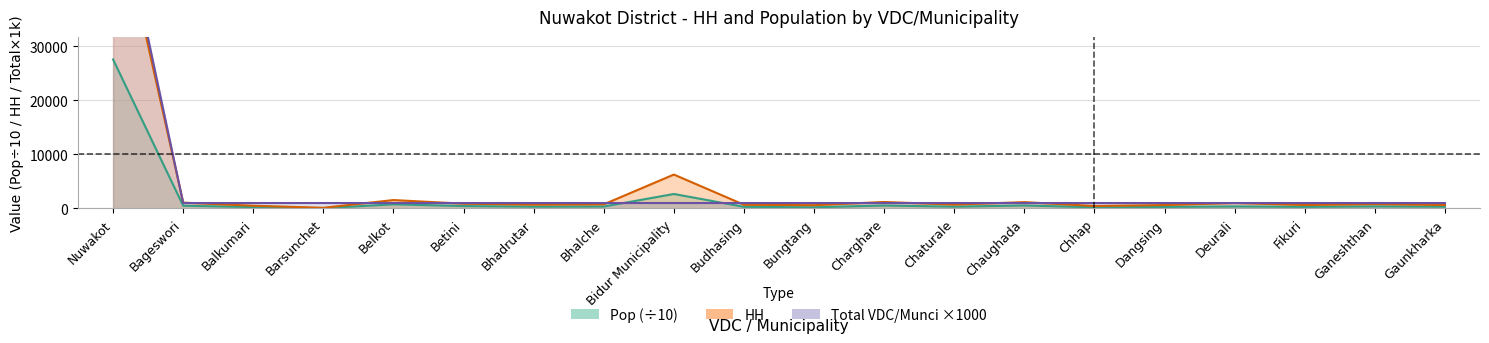

Which series has the largest total across all categories?

Total VDC/Munci